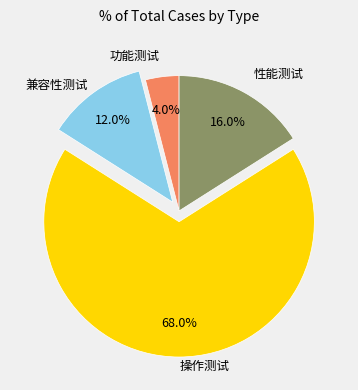

Is there a majority slice in this chart?

Yes